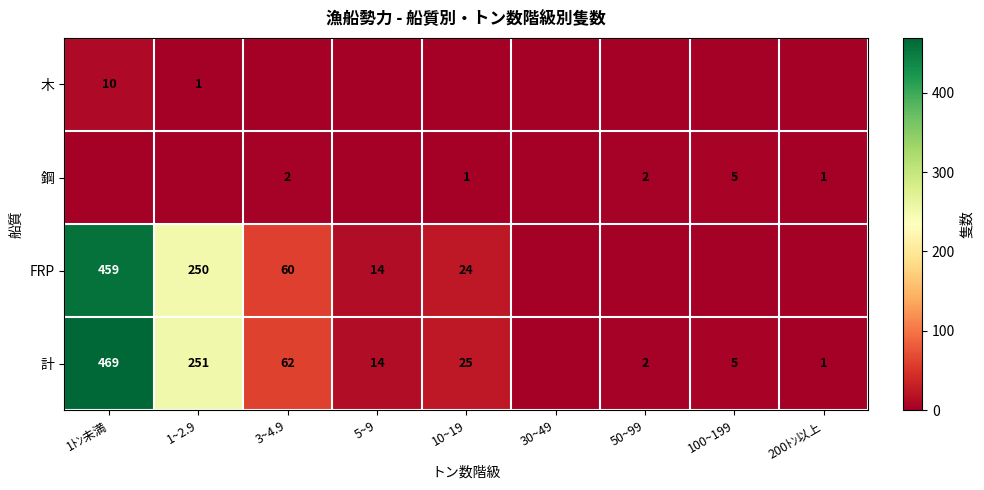

Between 100~199 and 200ﾄﾝ以上, which is larger?

100~199